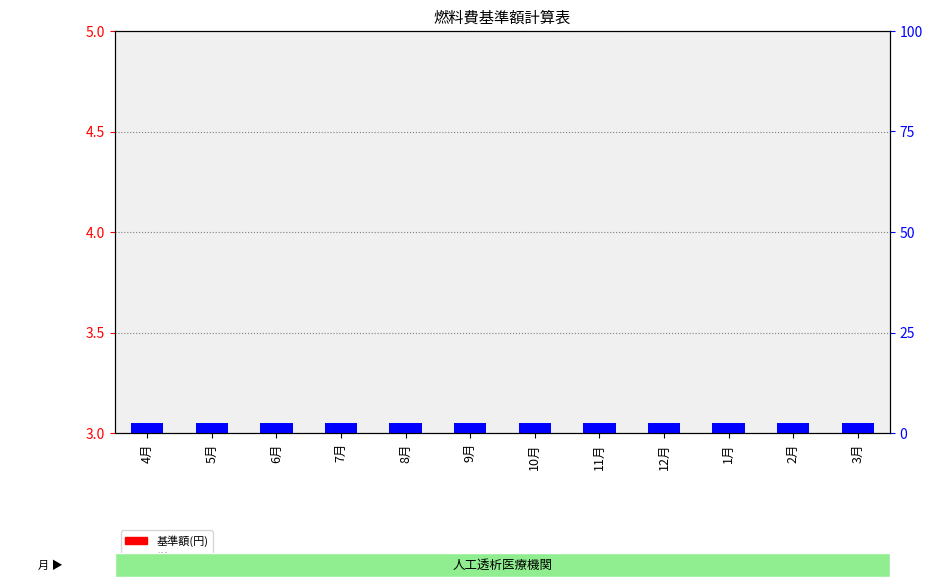

What is the total value across all series at 11月?

3.0